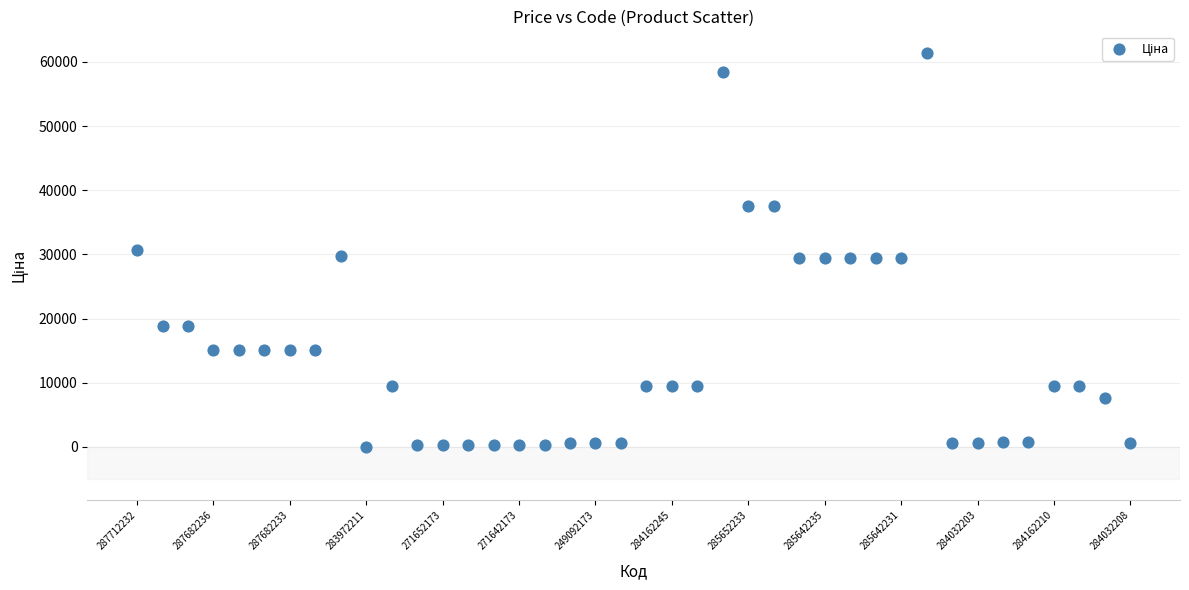

What is the range of Y values (max minus min)?

61402.2